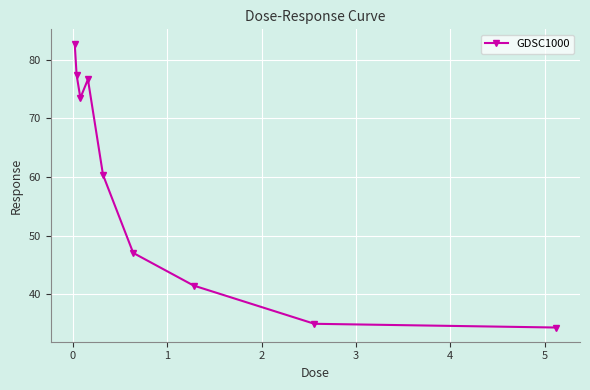

True or false: the data has more than 1 interior local peaks.

False